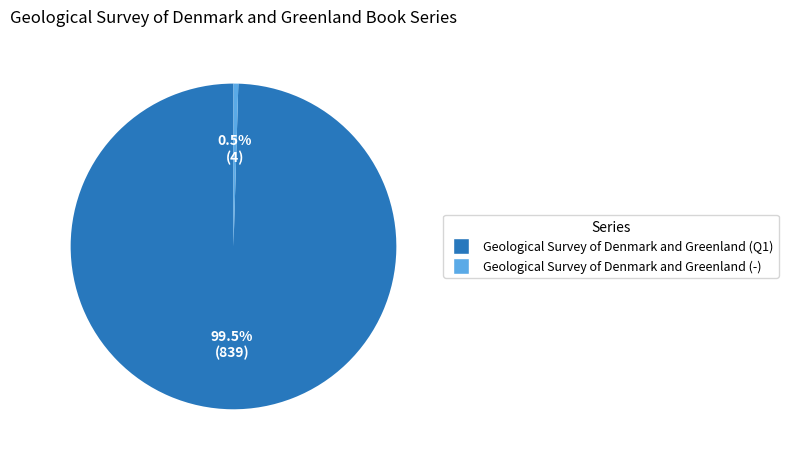

Is there a majority slice in this chart?

Yes